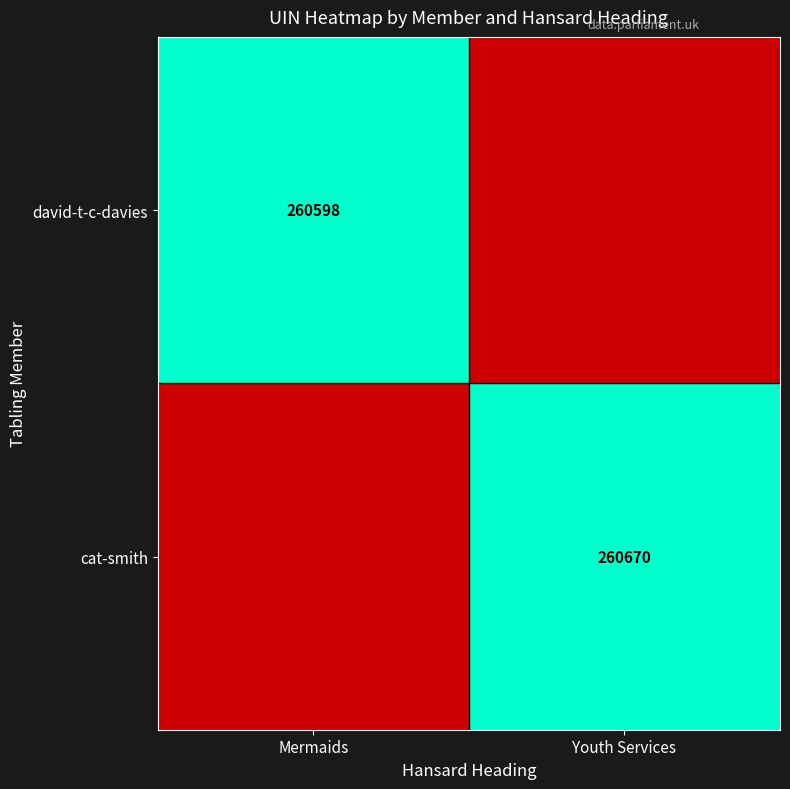

The value of cat-smith at Youth Services is 131863. True or false?

False